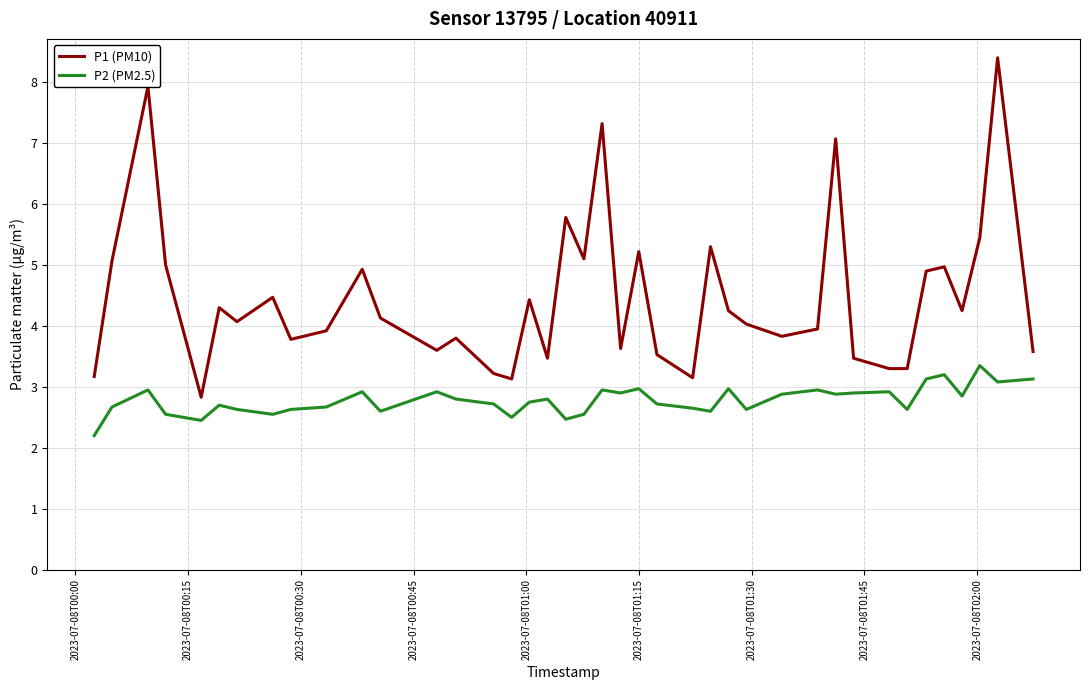

What is the maximum value for P2 (PM2.5)?

3.4